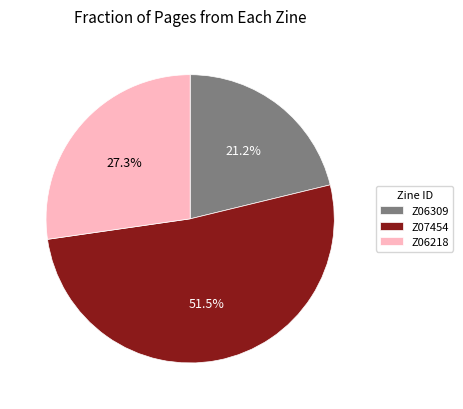

To the nearest percent, what is the average slice percentage?

33%